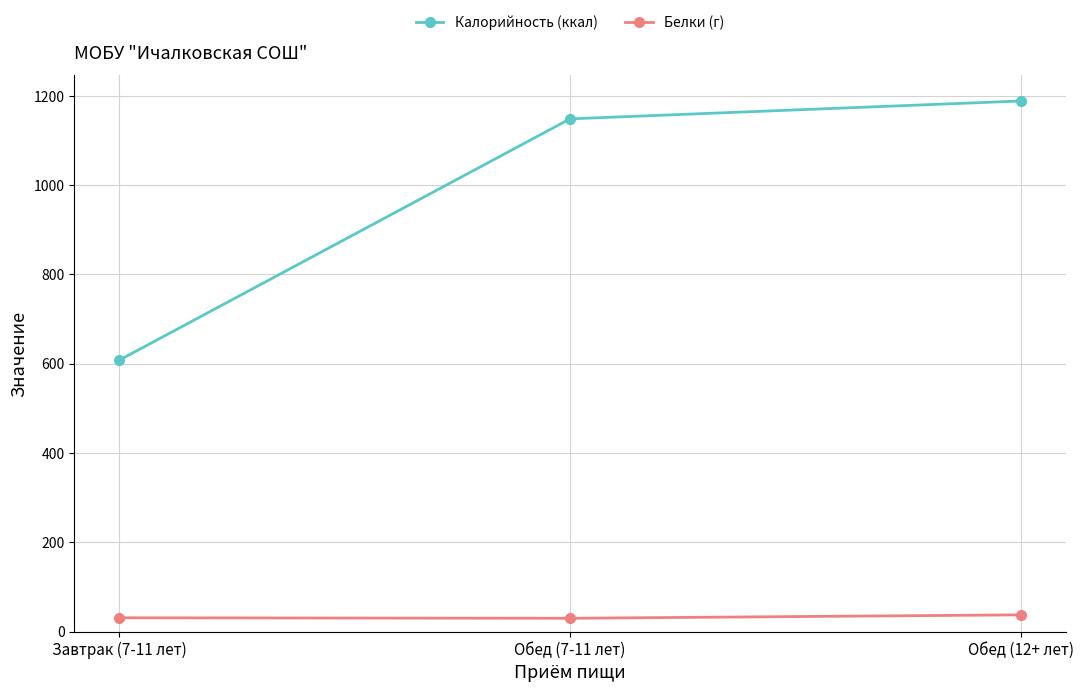

How many values in the Калорийность (ккал) series are below 1148?

1